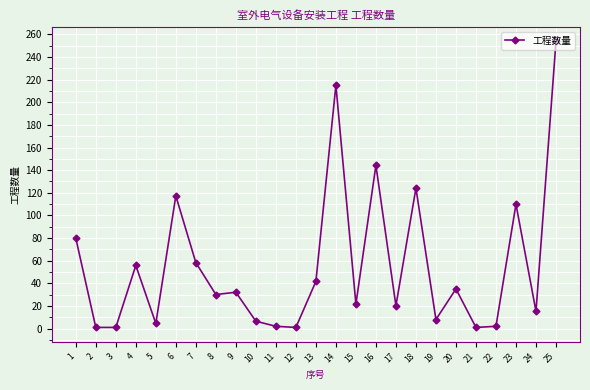

Is it true that the value at 7 is 58.3?

True